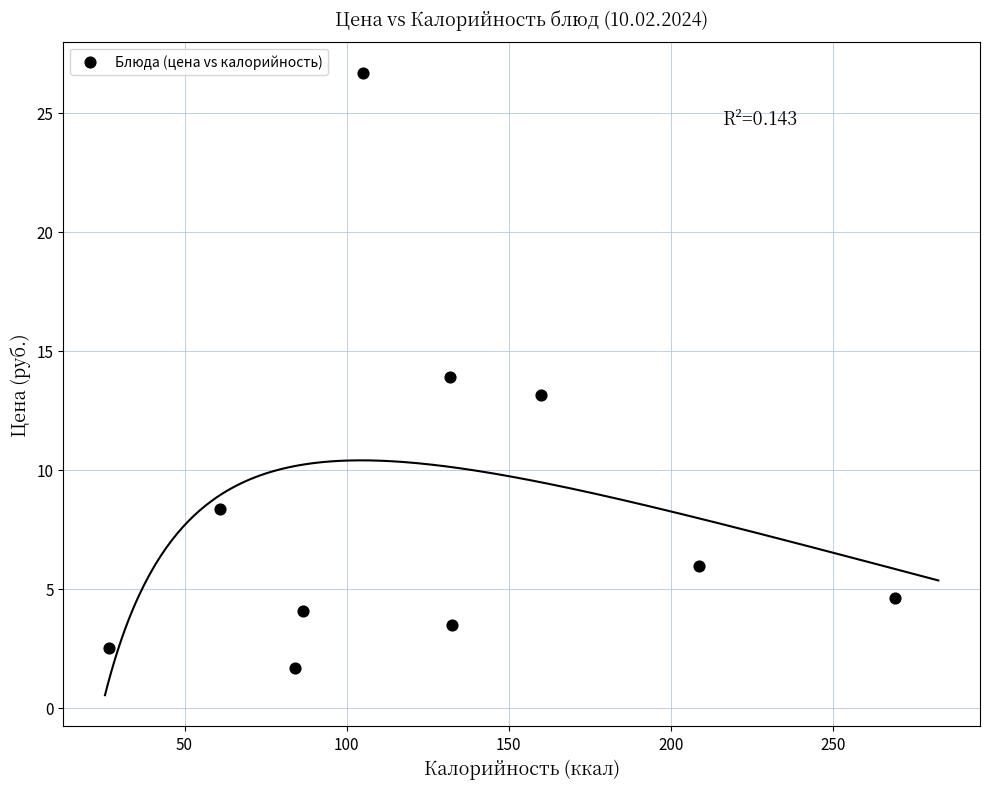

What is the average Y value?

8.4